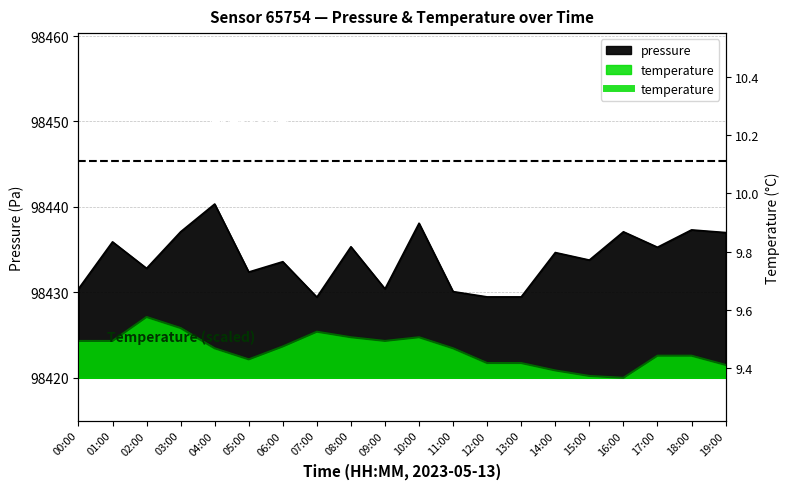

What is the total value across all series at 09:00?

196854.7